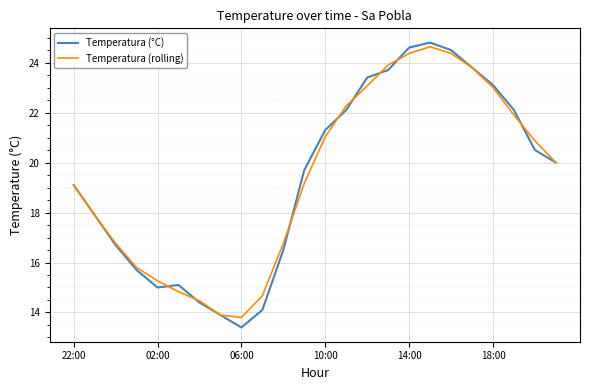

Rank the series by their maximum value, from highest to lowest.

Temperatura (°C), Temperatura (rolling)